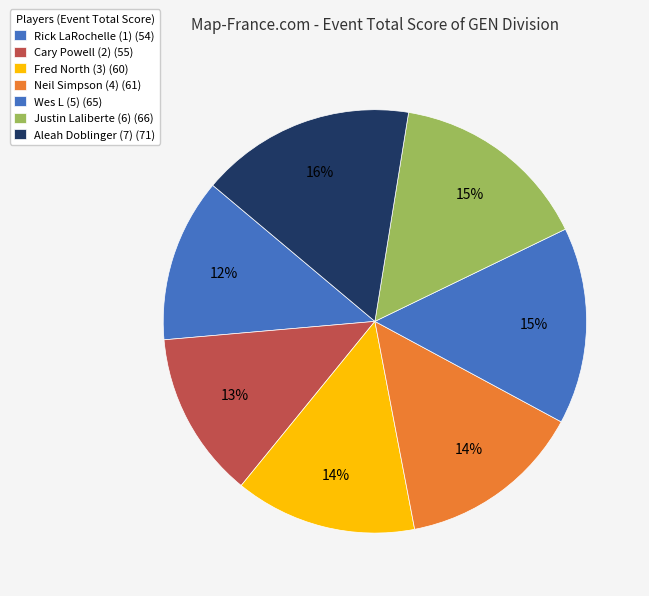

Rank the categories by value from highest to lowest.

Aleah Doblinger (7), Justin Laliberte (6), Wes L (5), Neil Simpson (4), Fred North (3), Cary Powell (2), Rick LaRochelle (1)